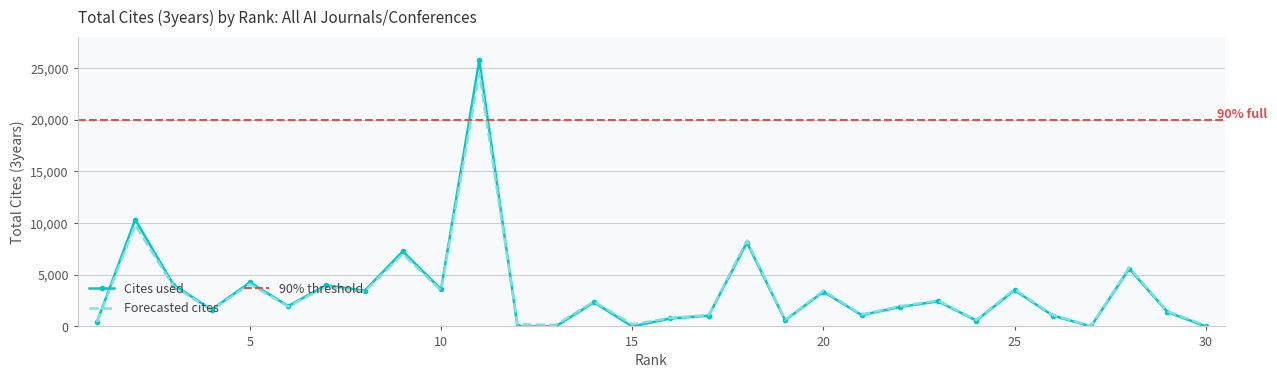

How many interior local valleys does the Forecasted (trend) series have?

10